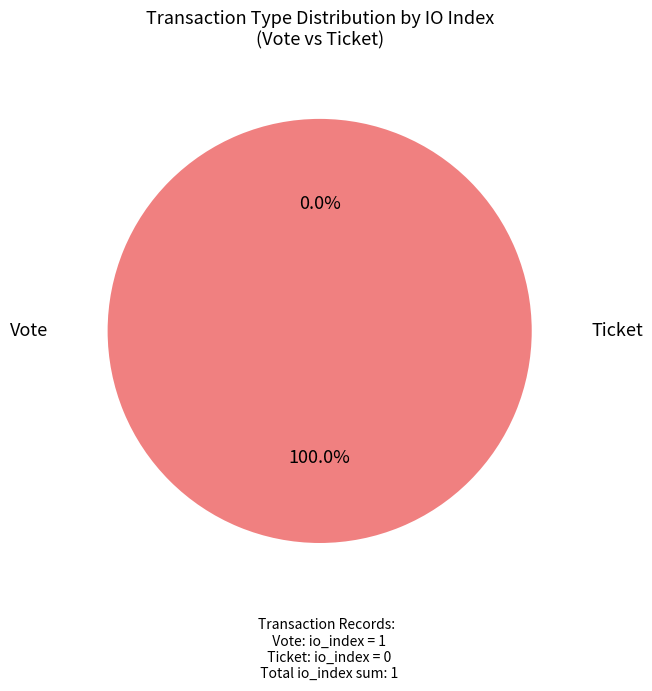

True or false: Vote accounts for 100% of the total.

True